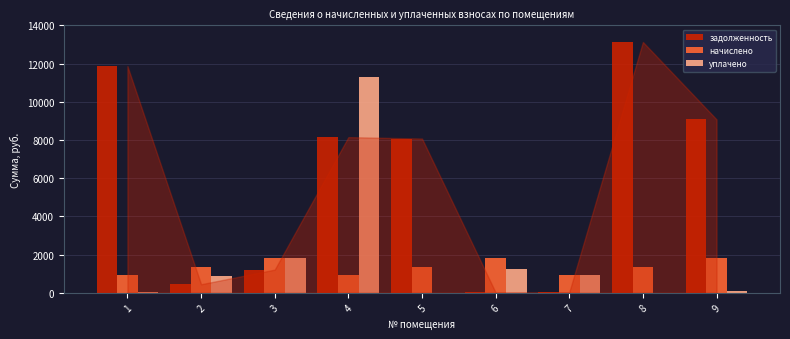

What is the total value across all series at 3?

4886.9